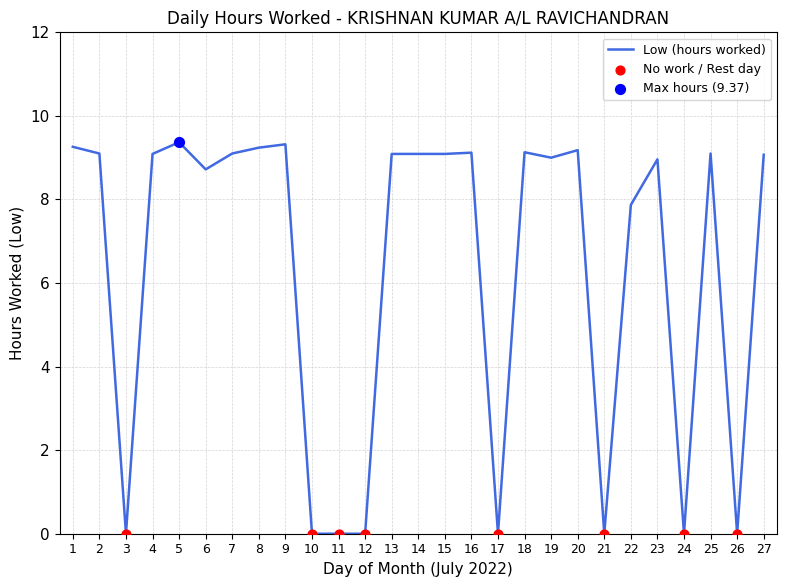

Which has a higher value, 13 or 6?

13